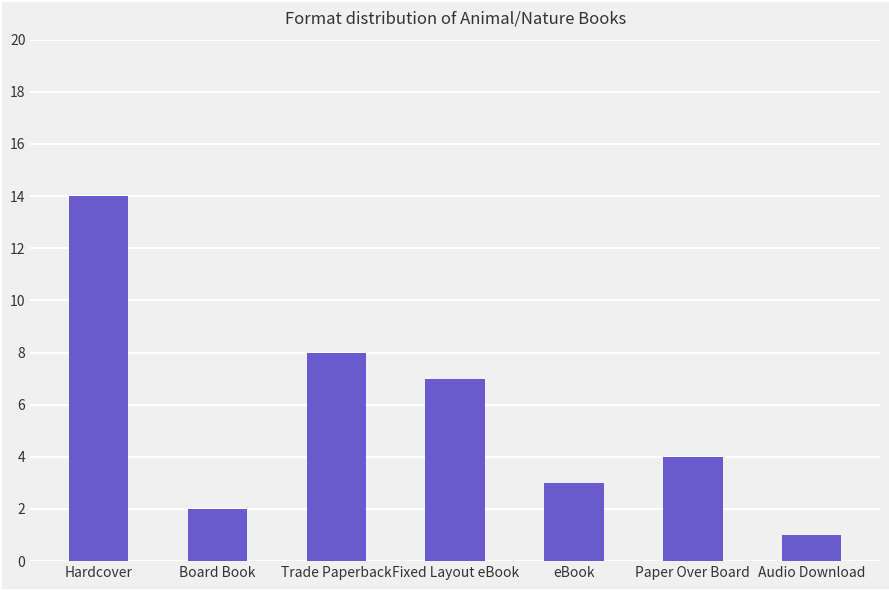

True or false: the data shows 3 at Board Book.

False